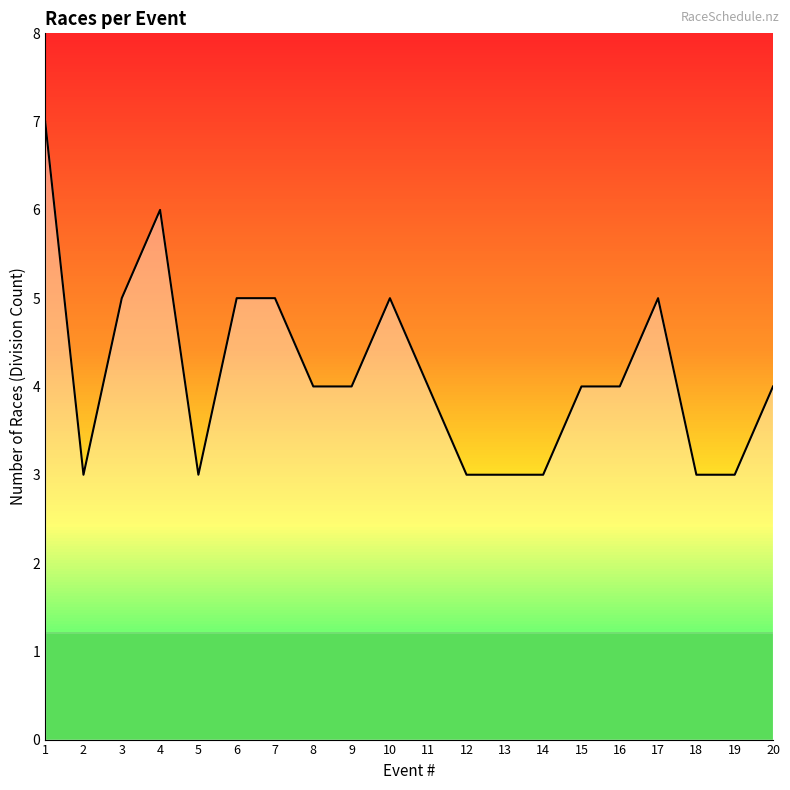

What is the smallest value displayed?

3